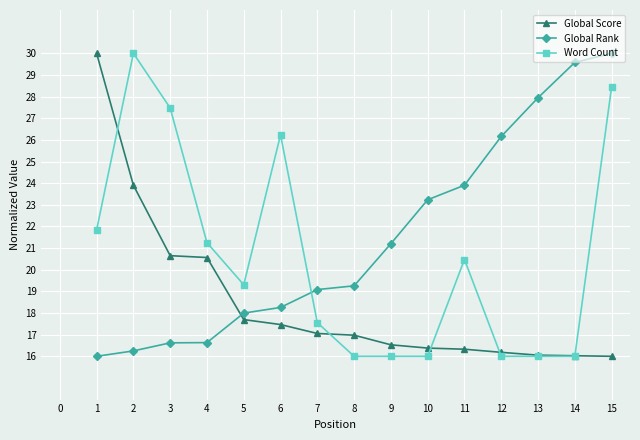

What is the difference between the Global Score values at 1 and 11?

13.7